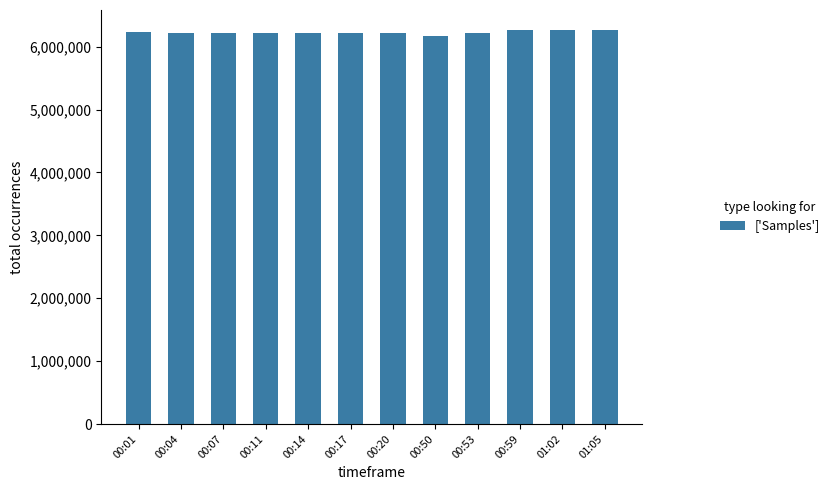

What is the maximum value shown in the chart?

6268904